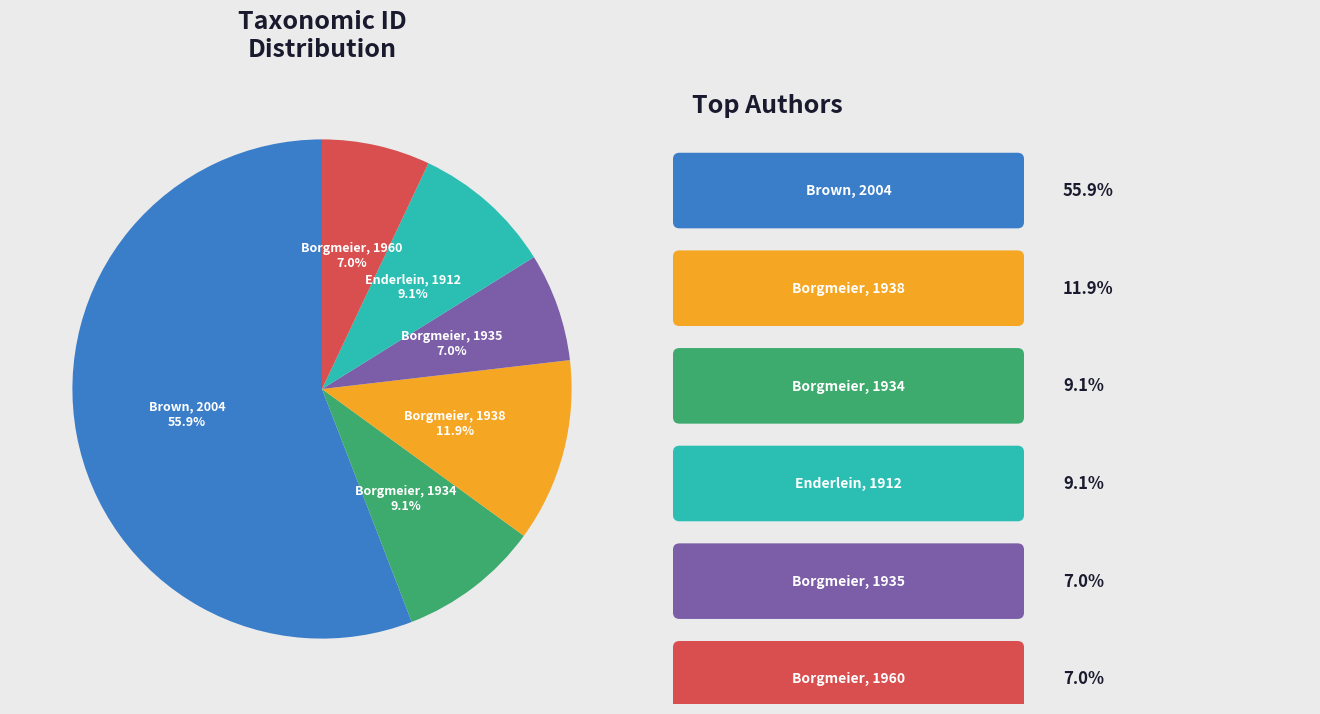

Is there any slice that represents more than half of the pie?

Yes